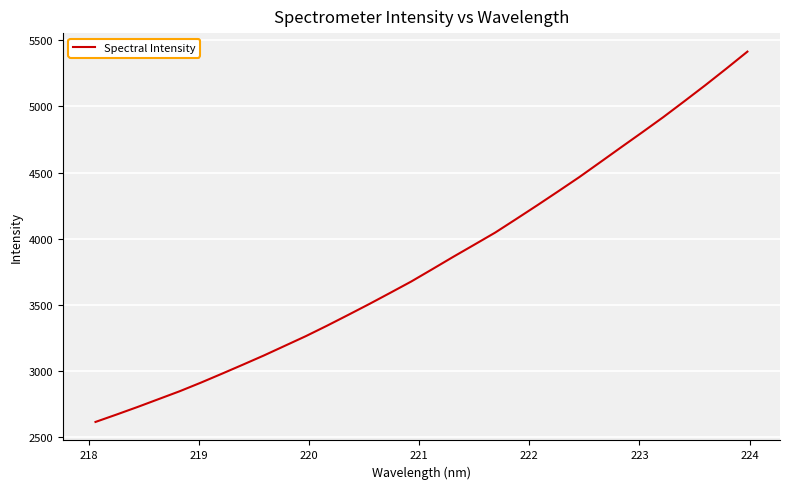

Reading left to right, what are all the values shown in this chart?

2614.1	2670.0	2727.3	2786.8	2846.3	2910.8	2978.3	3047.0	3116.7	3190.0	3263.4	3341.7	3422.8	3505.1	3589.9	3675.7	3768.6	3862.5	3954.1	4046.3	4148.9	4252.7	4358.5	4465.7	4578.8	4692.4	4805.1	4919.6	5039.6	5161.0	5286.4	5414.5